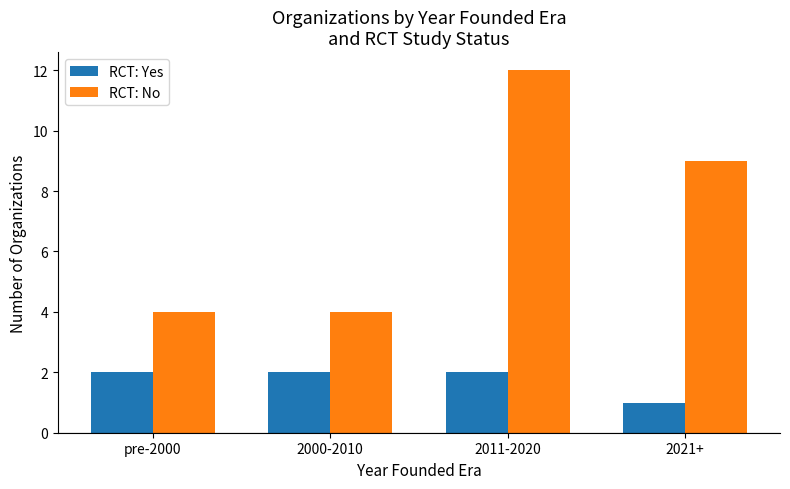

True or false: RCT: Yes has a value of 0 at 2000-2010.

False